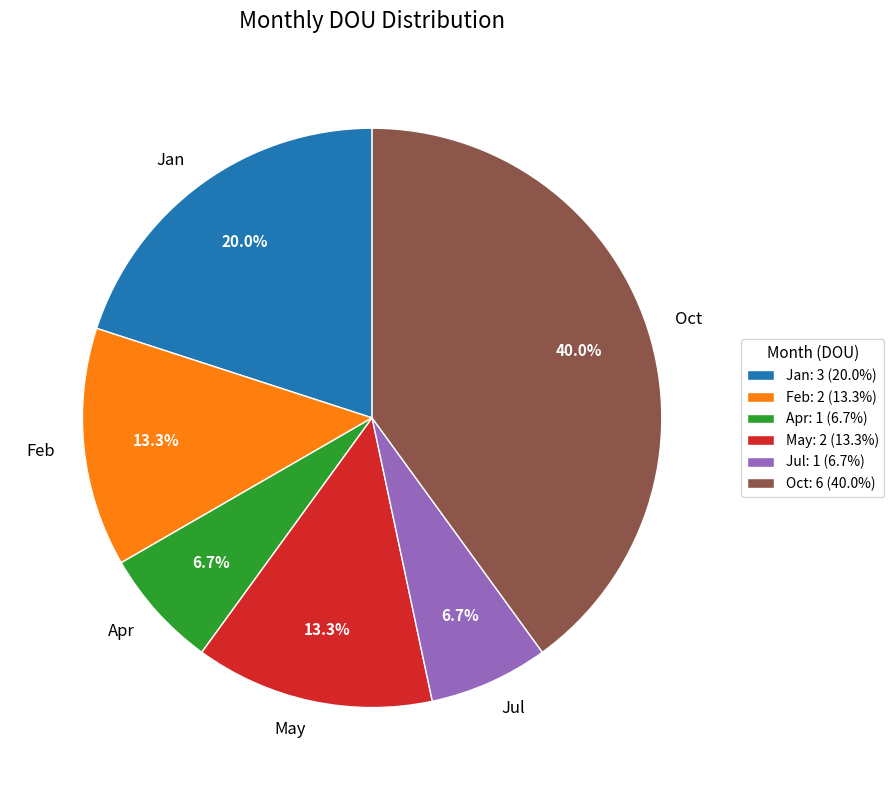

What is the total percentage of Oct and Jul?

46.7%